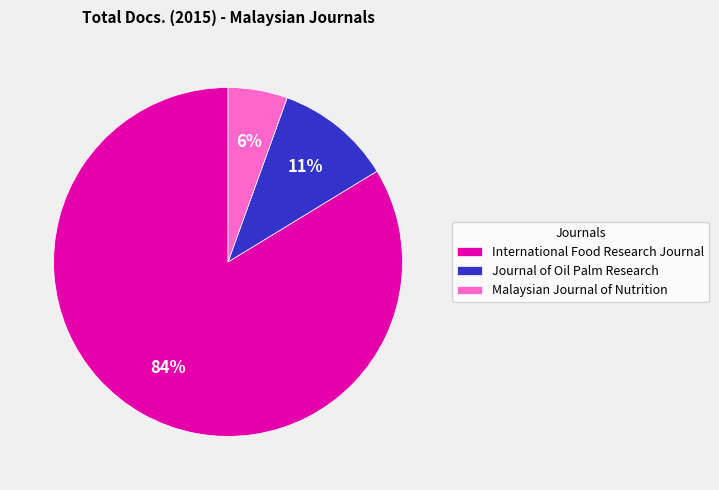

To the nearest percent, what is the combined percentage of Journal of Oil Palm Research and International Food Research Journal?

94%